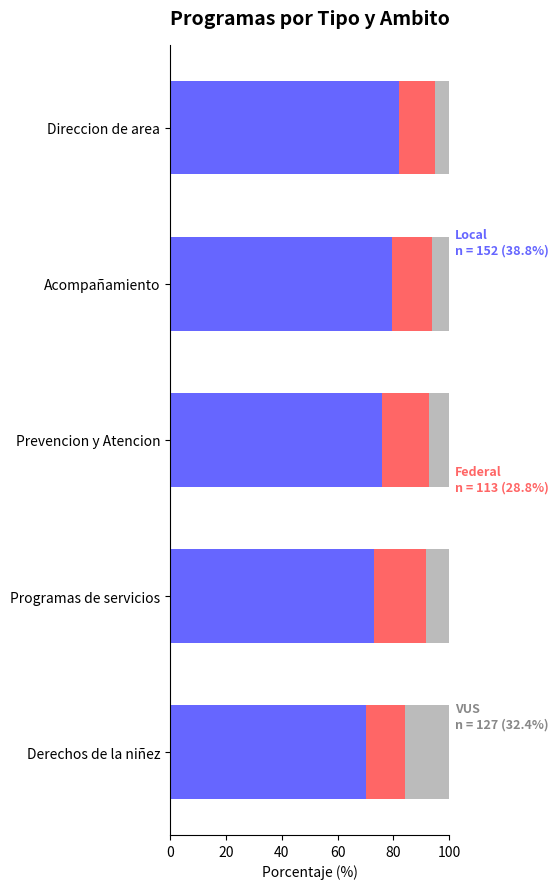

What is the total value across all series at Prevencion y Atencion?

100.0